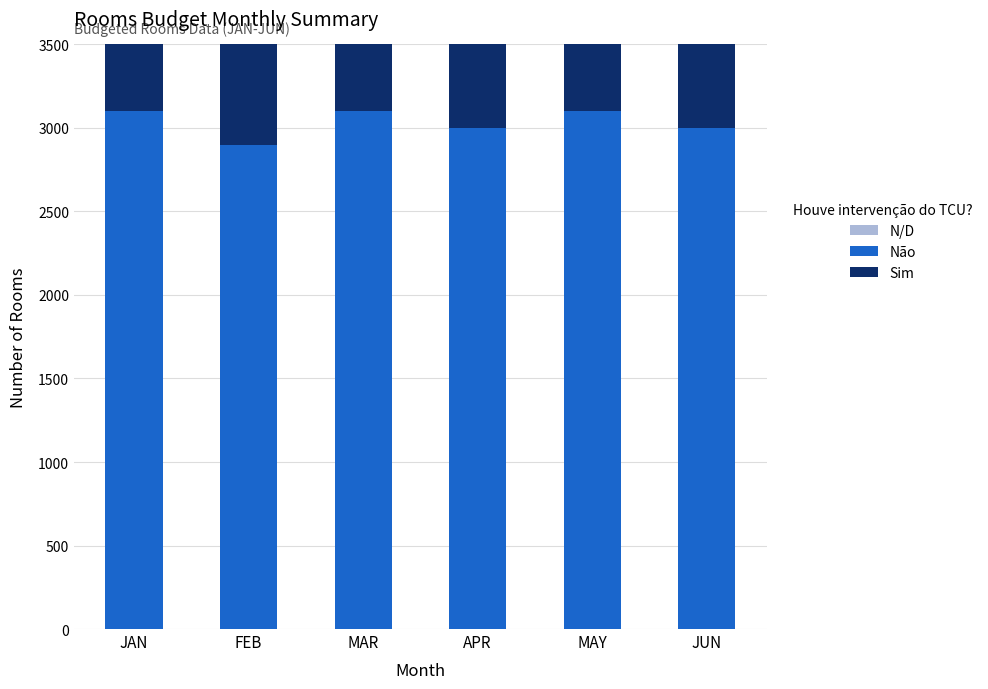

How many values in the Sim series are below 1950?

2